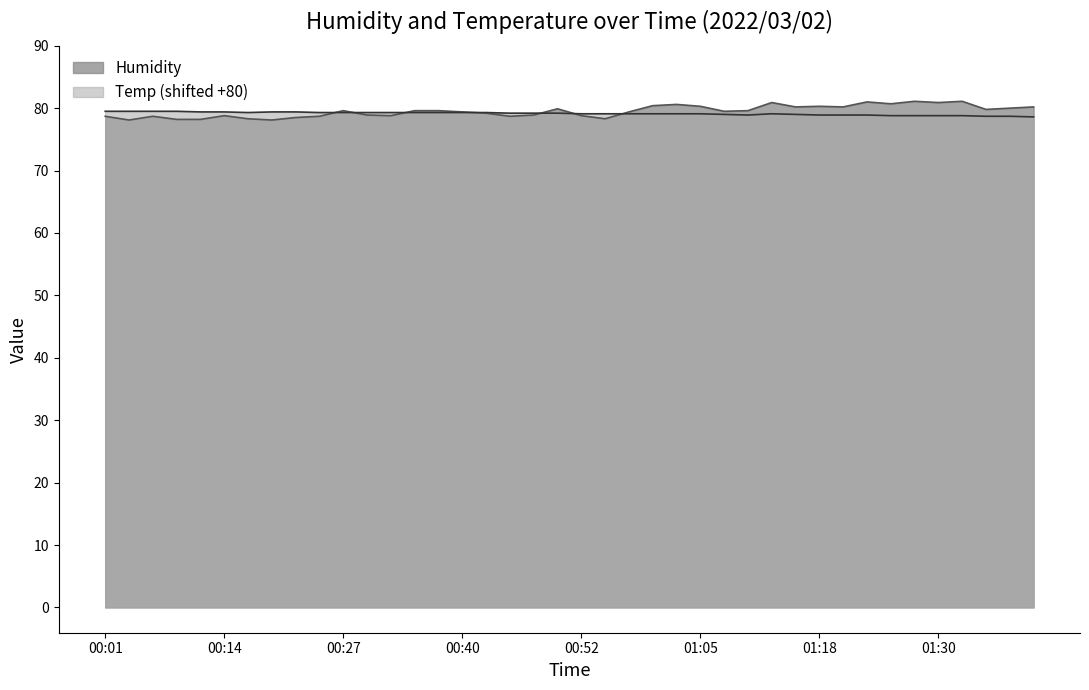

What is the lowest value of the Humidity series?

78.1